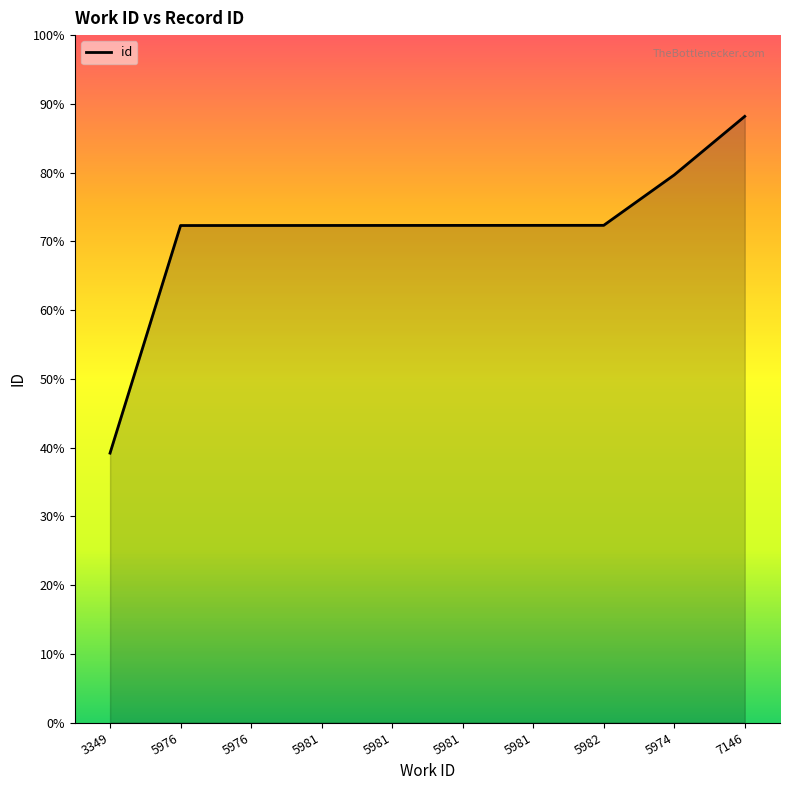

What is the difference between the values at 5981 and 5974?

1617